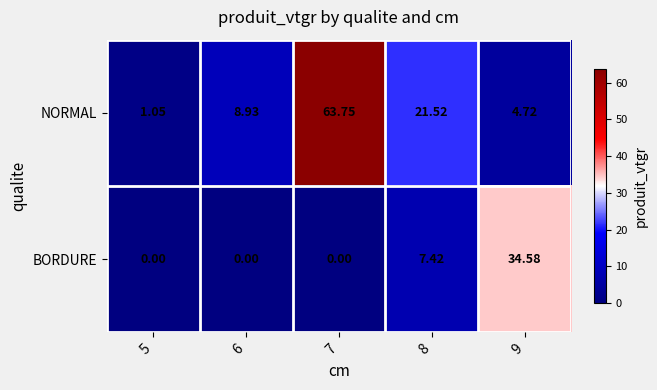

Is the value of NORMAL at 7 greater than the value of BORDURE at 5?

Yes